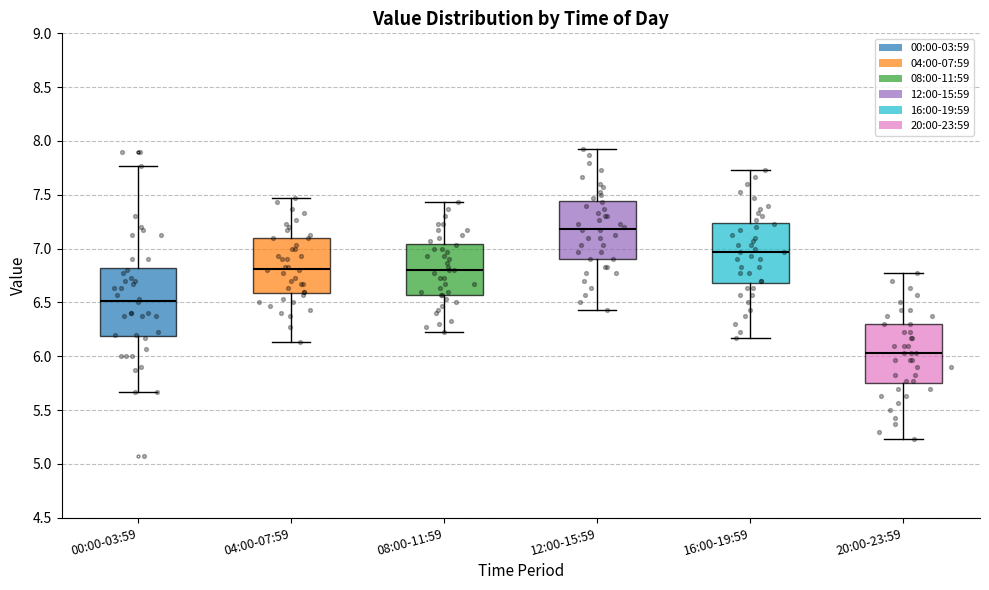

Where does the median line of the box for 00:00-03:59 sit on the y-axis? The values are not printed on the chart, so give them approximately, as read against the axis.

6.50